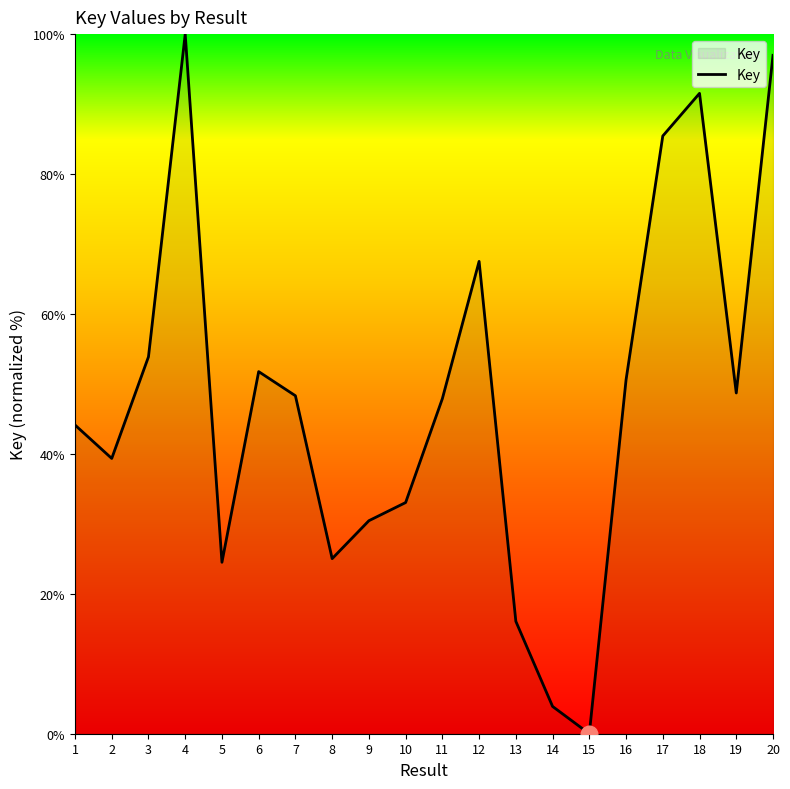

What is the approximate value at 6?

51.8